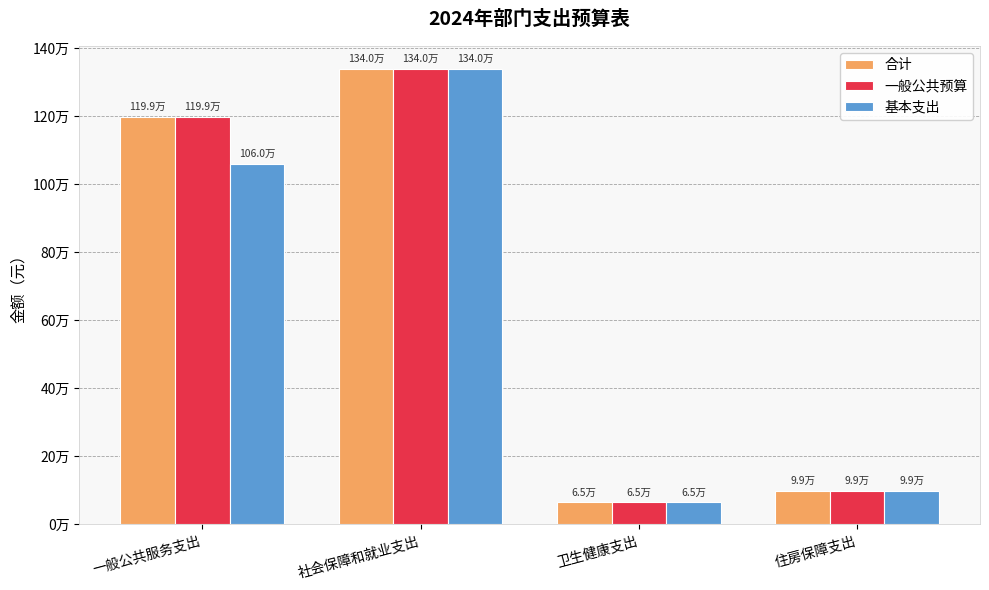

What are all the series names shown in the legend?

合计, 一般公共预算, 基本支出